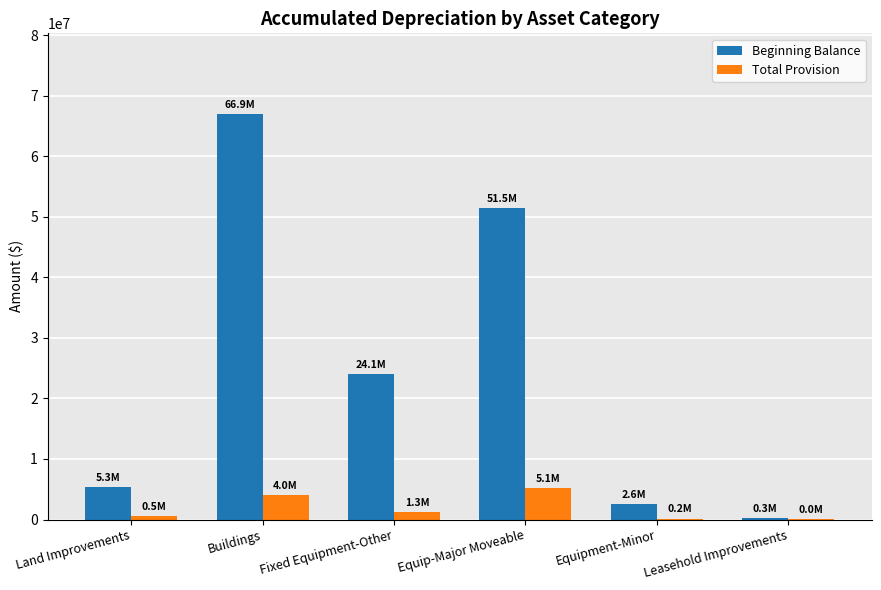

Is it true that Total Provision equals 6781729.9 at Buildings?

False